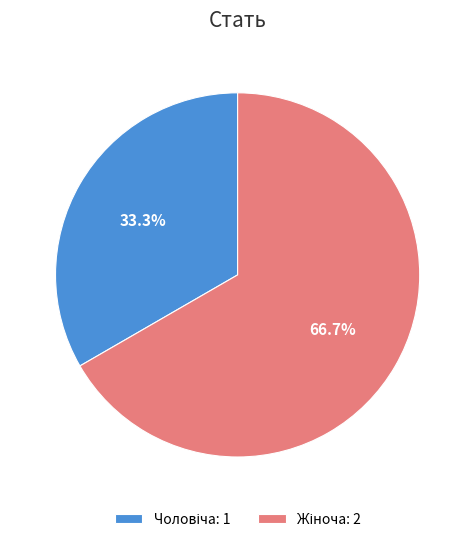

Count the number of slices in the pie.

2